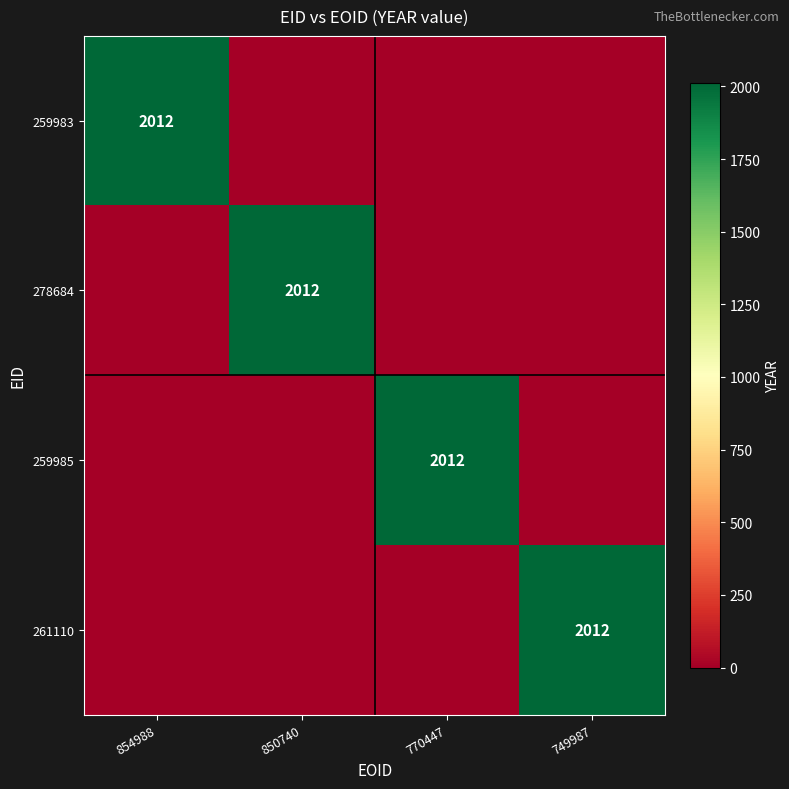

How many 259983 values are between 0 and 2012?

4